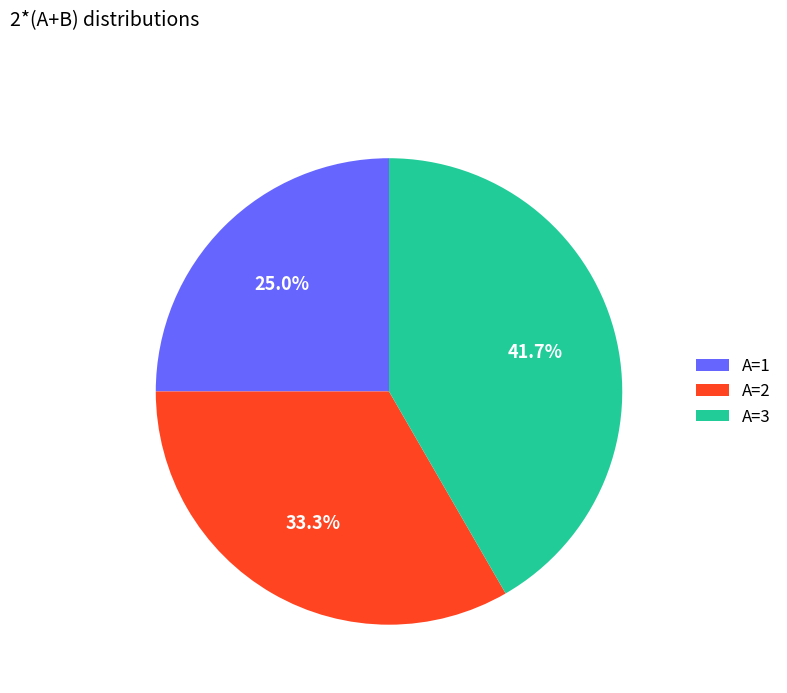

To the nearest percent, what is the average slice percentage?

33%